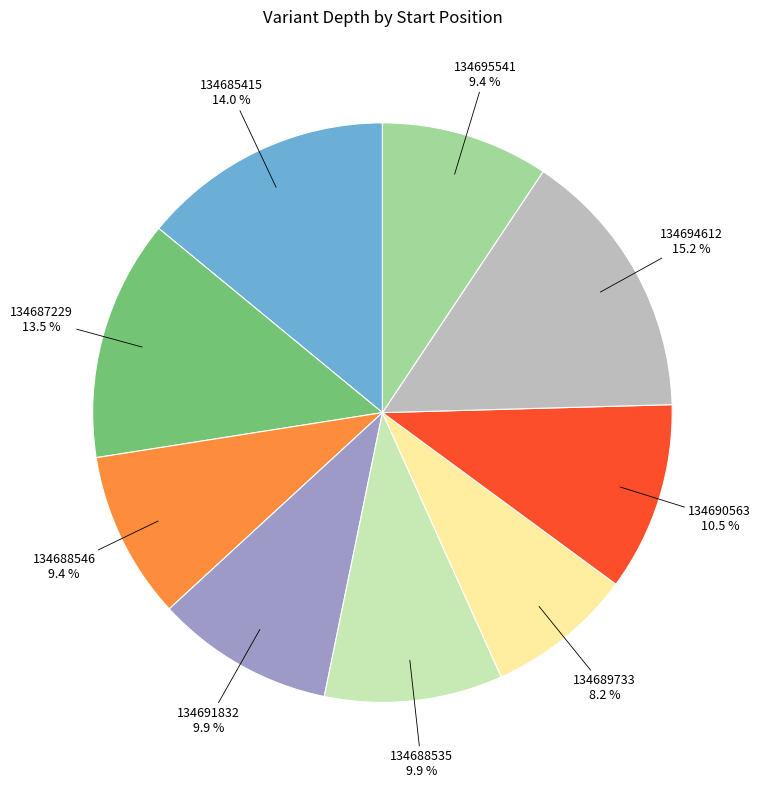

Is there any slice that represents more than half of the pie?

No